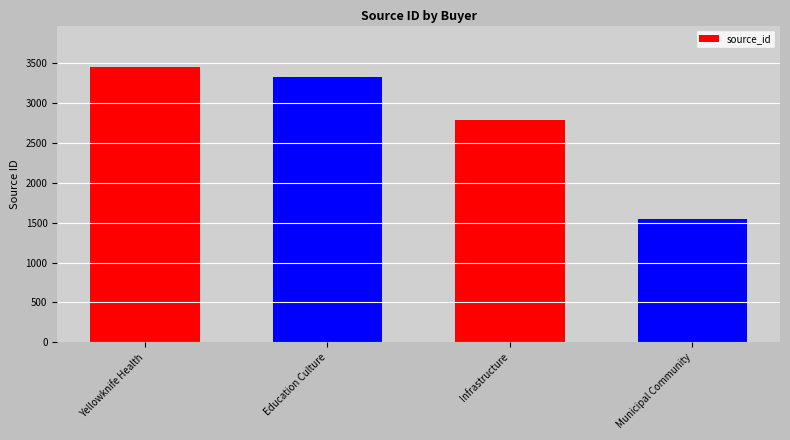

Rank the categories by value from highest to lowest.

Yellowknife Health, Education Culture, Infrastructure, Municipal Community